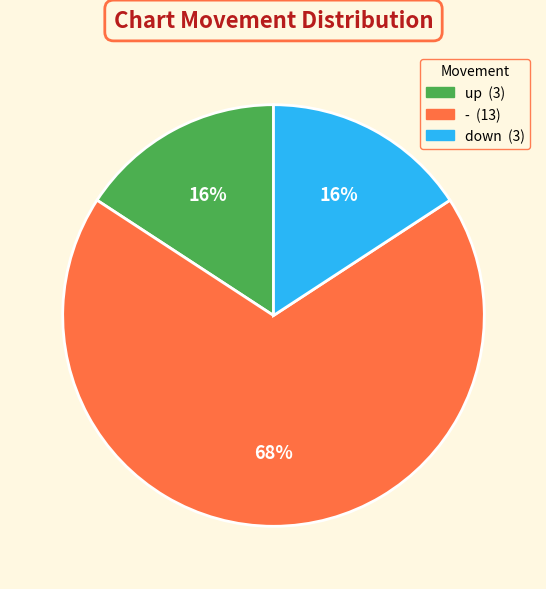

To the nearest percent, what is the combined percentage of up and down?

32%